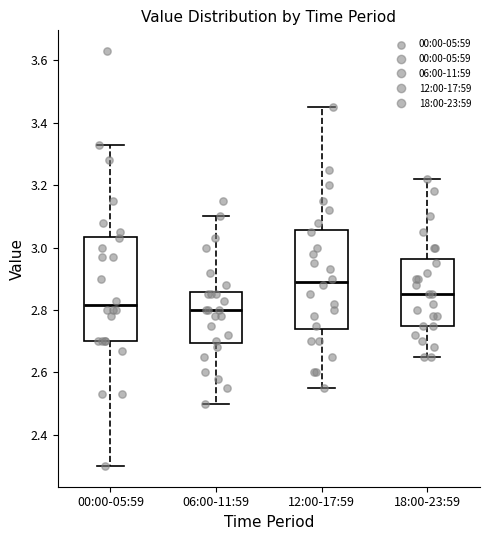

Where does the median line of the box for 00:00-05:59 sit on the y-axis? The values are not printed on the chart, so give them approximately, as read against the axis.

2.82